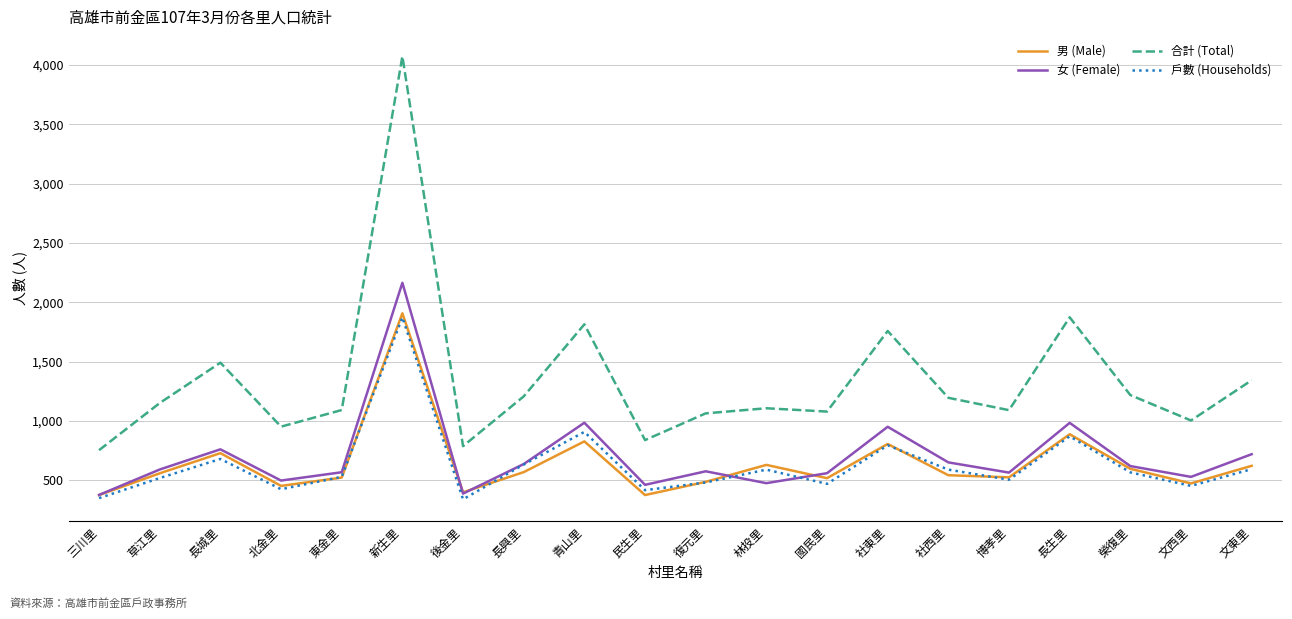

True or false: 男 (Male) has a value of 317 at 社西里.

False